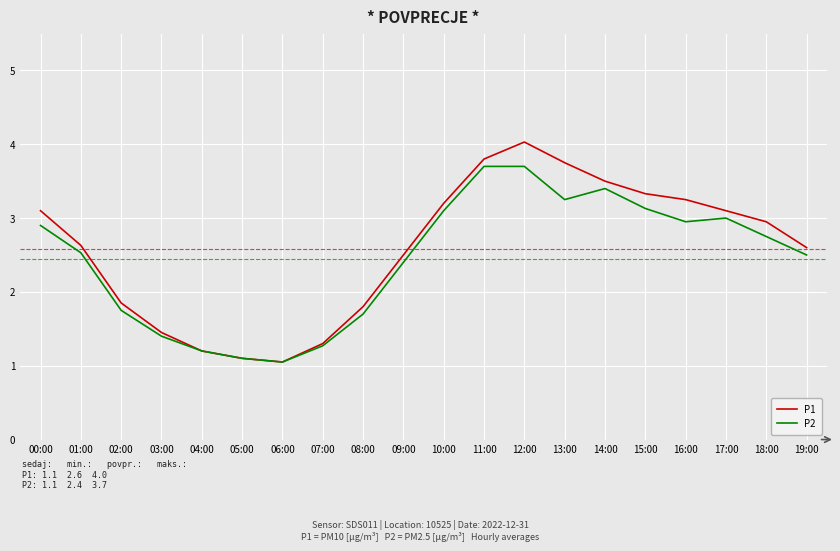

Which series has the largest total across all categories?

P1